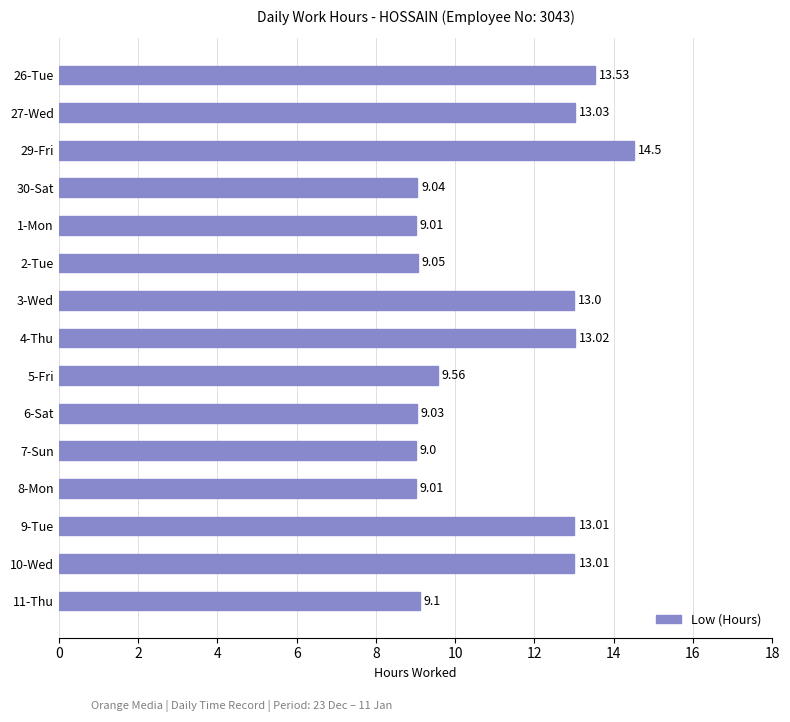

Between 27-Wed and 8-Mon, which is larger?

27-Wed